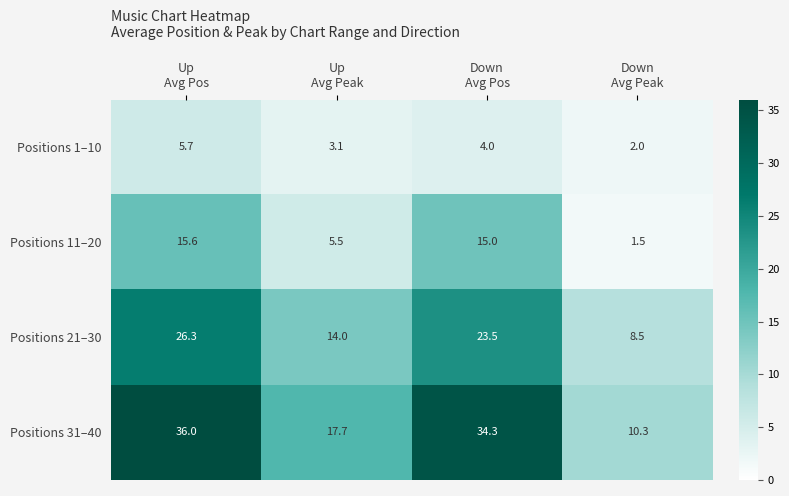

What is the difference between the maximum and minimum values in the Positions 11–20 series?

14.1